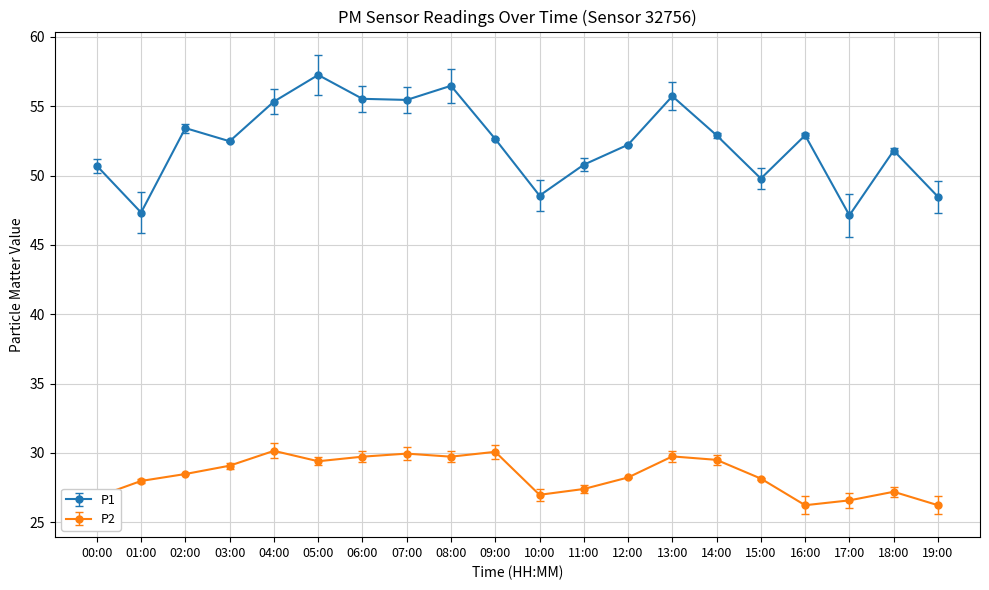

What is the value of the P2 point at the 19th from the left?

27.2